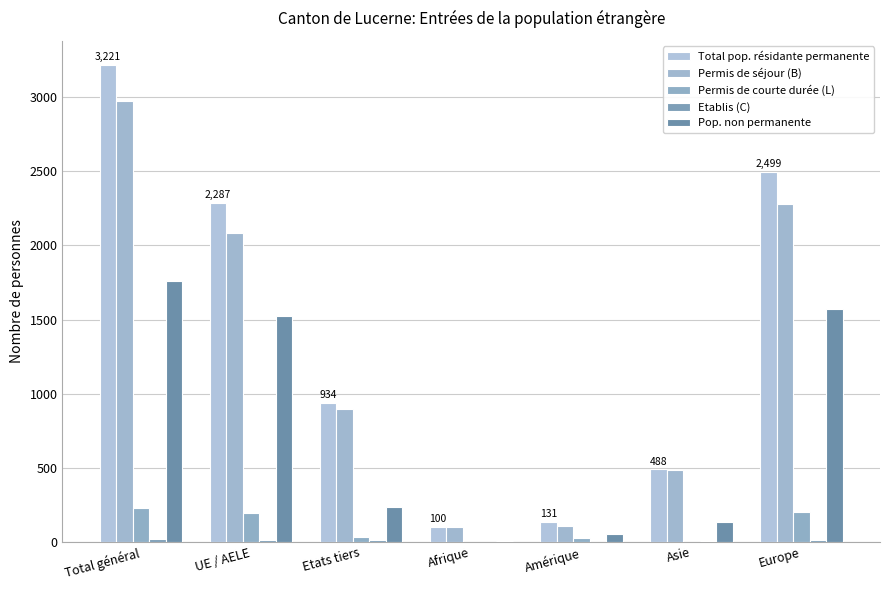

Count the number of data series in this chart.

5